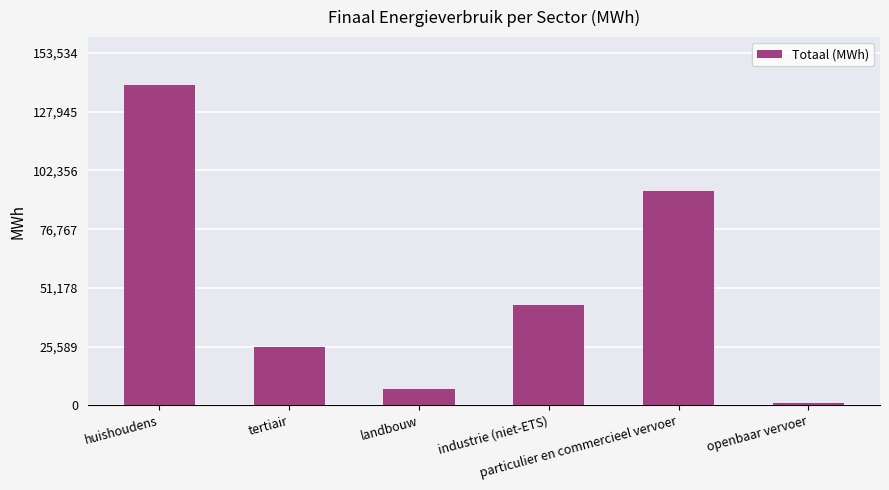

What is the ratio of the value at tertiair to the value at industrie (niet-ETS)?

0.6